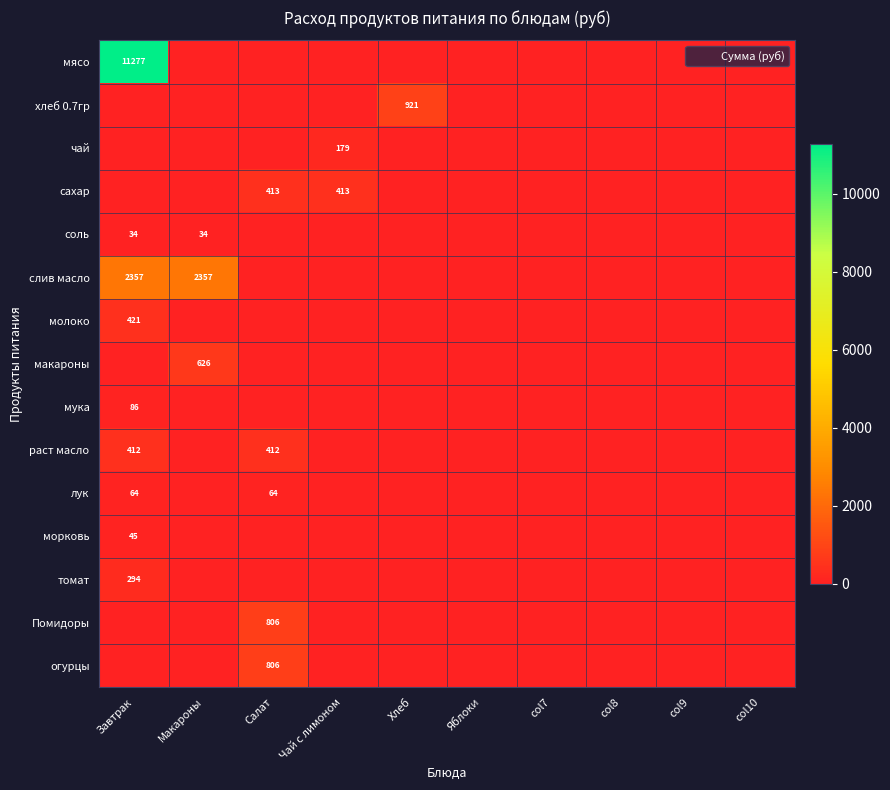

List the labels in order of слив масло value, smallest first.

Салат, Чай с лимоном, Хлеб, Яблоки, col7, col8, col9, col10, Завтрак, Макароны